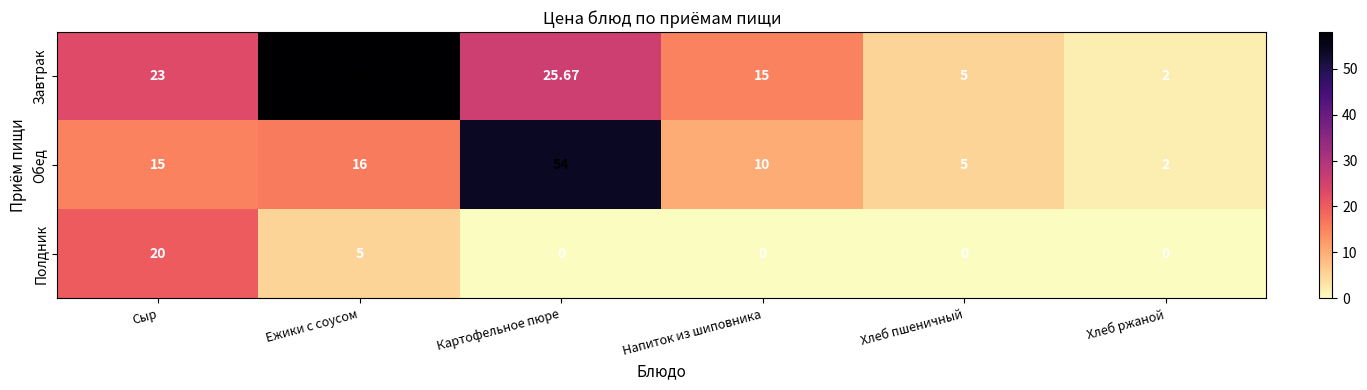

Rank the series by their maximum value, from highest to lowest.

Завтрак, Обед, Полдник